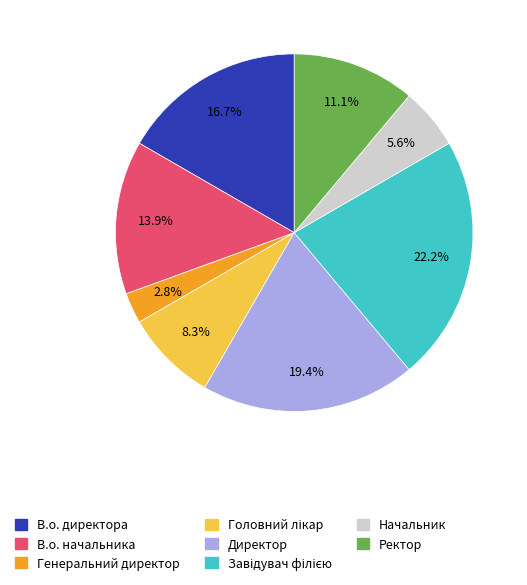

Which slice is the smallest?

Генеральний директор